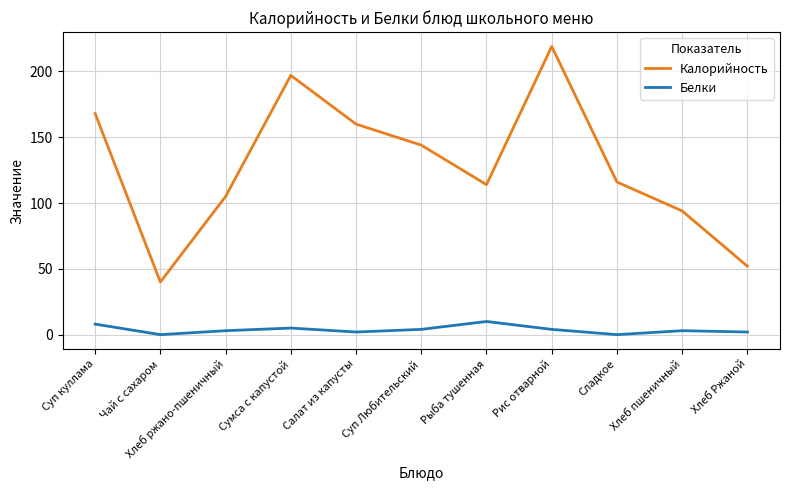

List the series in order of their peak value, lowest first.

Белки, Калорийность